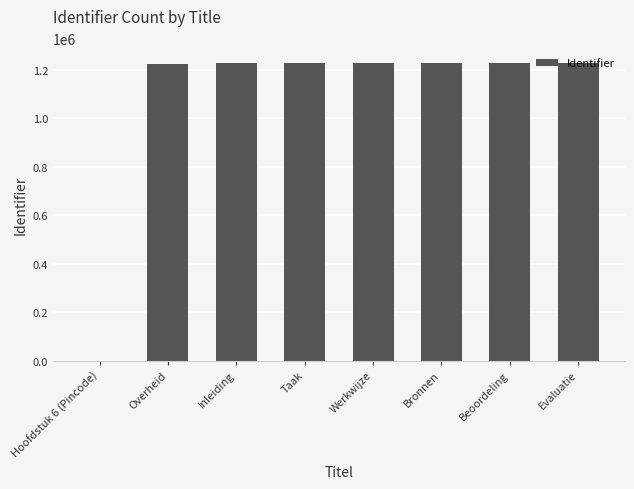

How many distinct data groups are displayed?

1